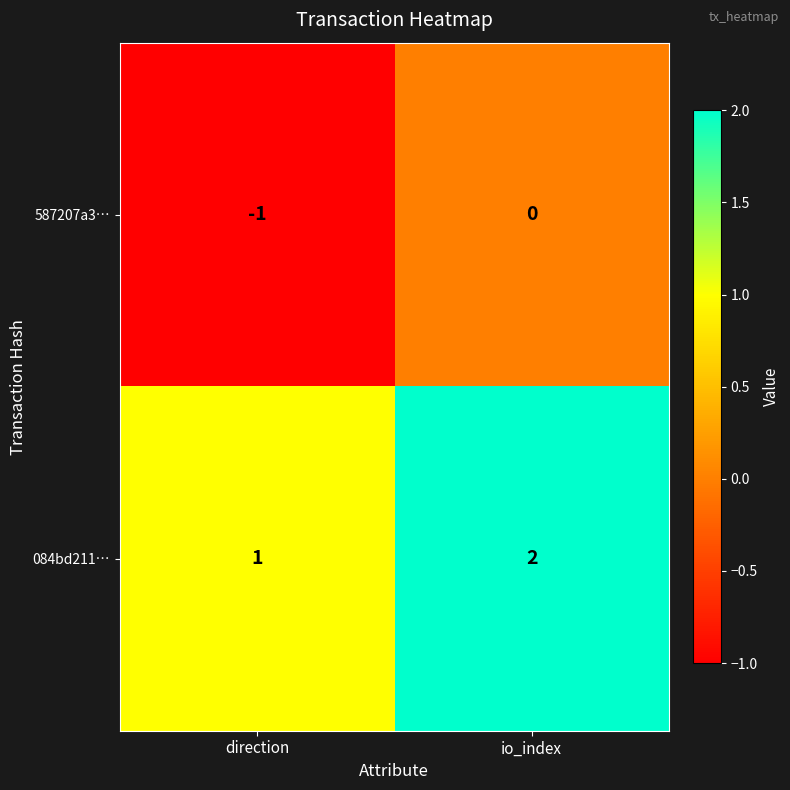

Is it true that 587207a3… equals -1 at direction?

True